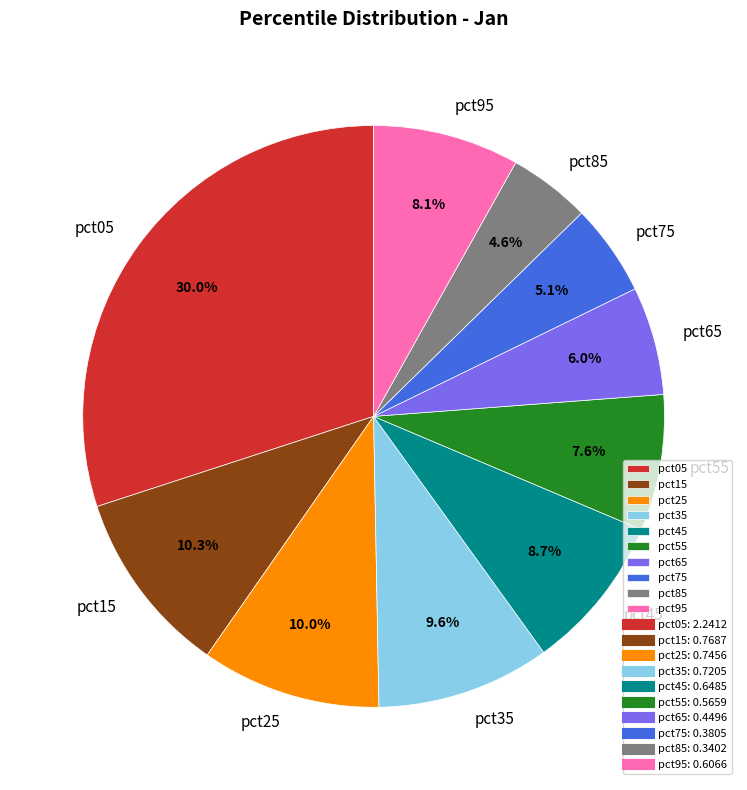

Which slice is the smallest?

pct85